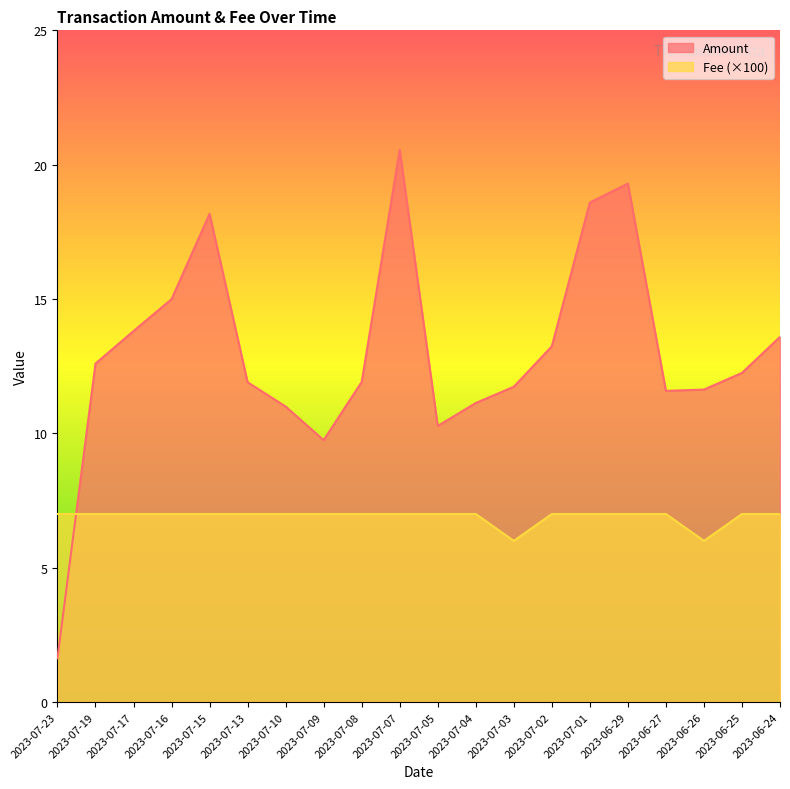

The value of Fee at 2023-06-29 is 7.0. True or false?

True